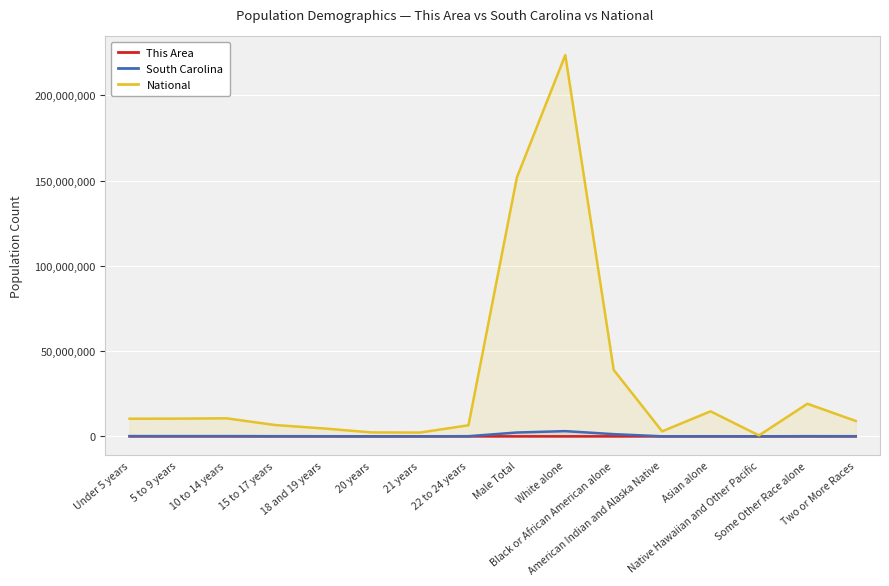

What is the label of the 5th point from the right?

American Indian and Alaska Native